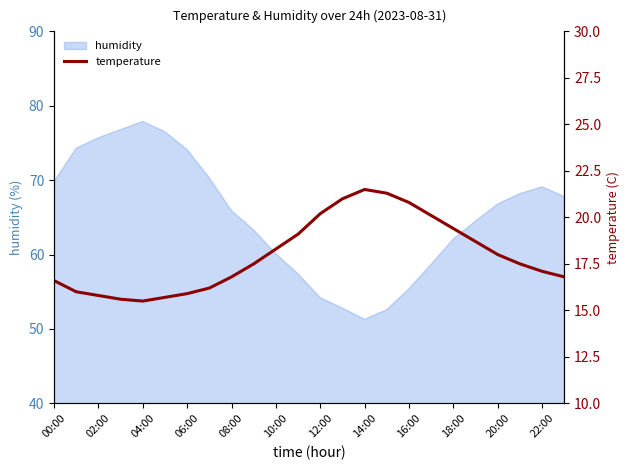

What is the minimum value for humidity?

51.3